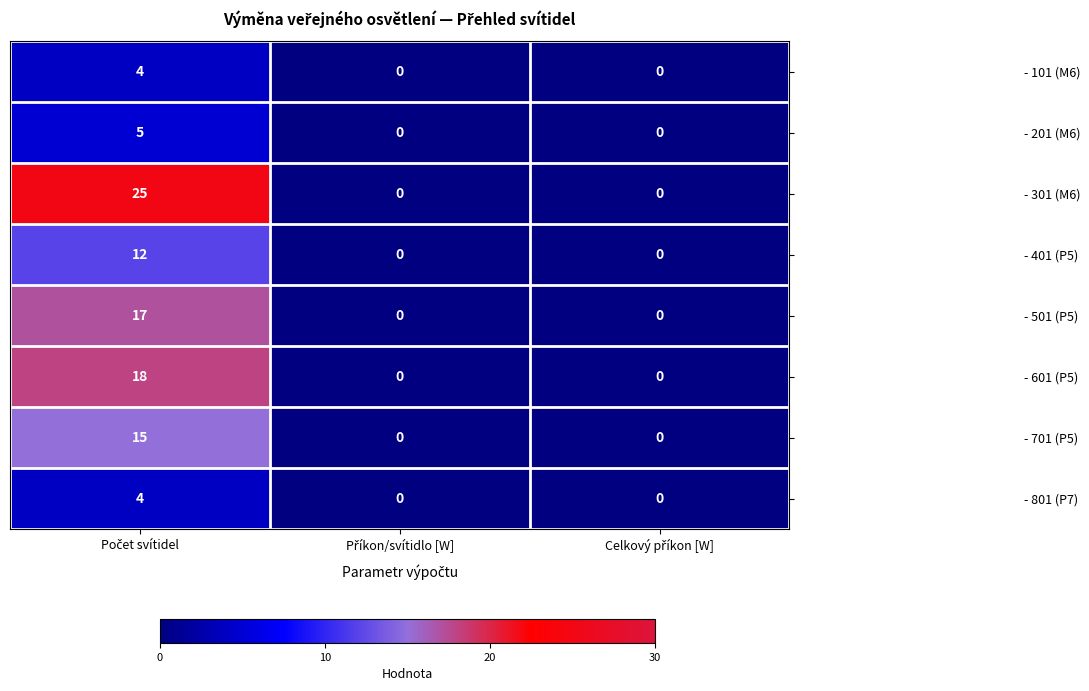

What is the greatest value displayed?

25